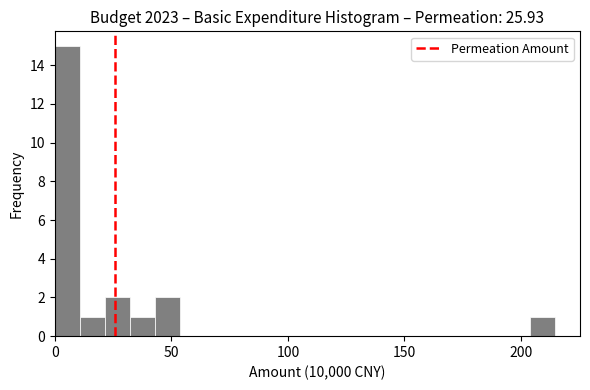

Read against the x-axis, roughly where is the centre of the tallest bar?

5